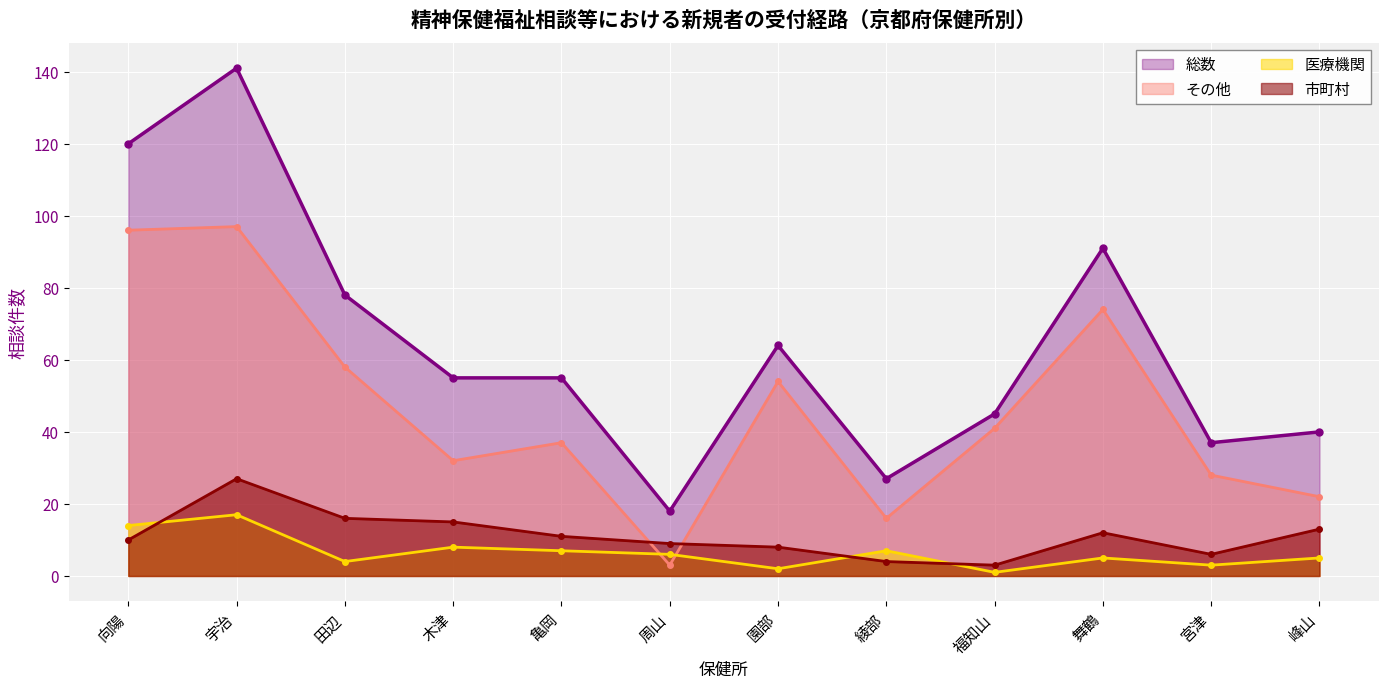

Which has a higher value, 亀岡 or 宇治?

宇治